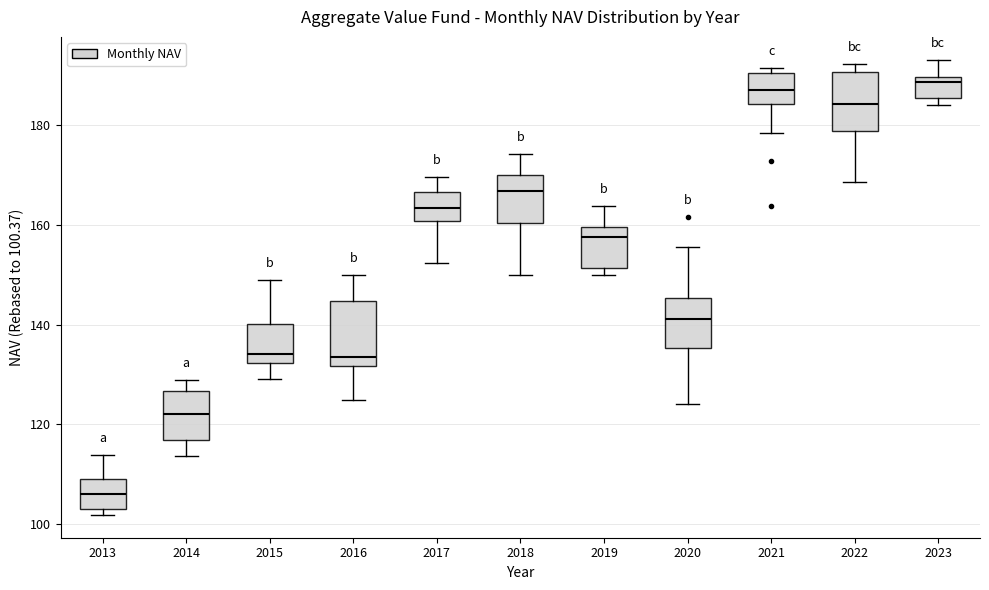

Which box has the lowest median line?

2013